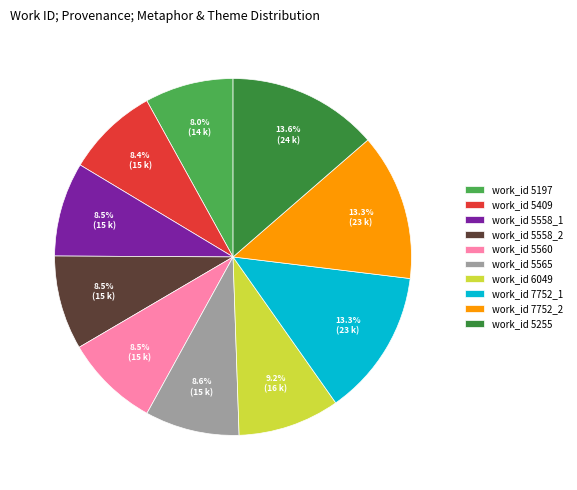

Which has a higher value, work_id 5558_2 or work_id 6049?

work_id 6049